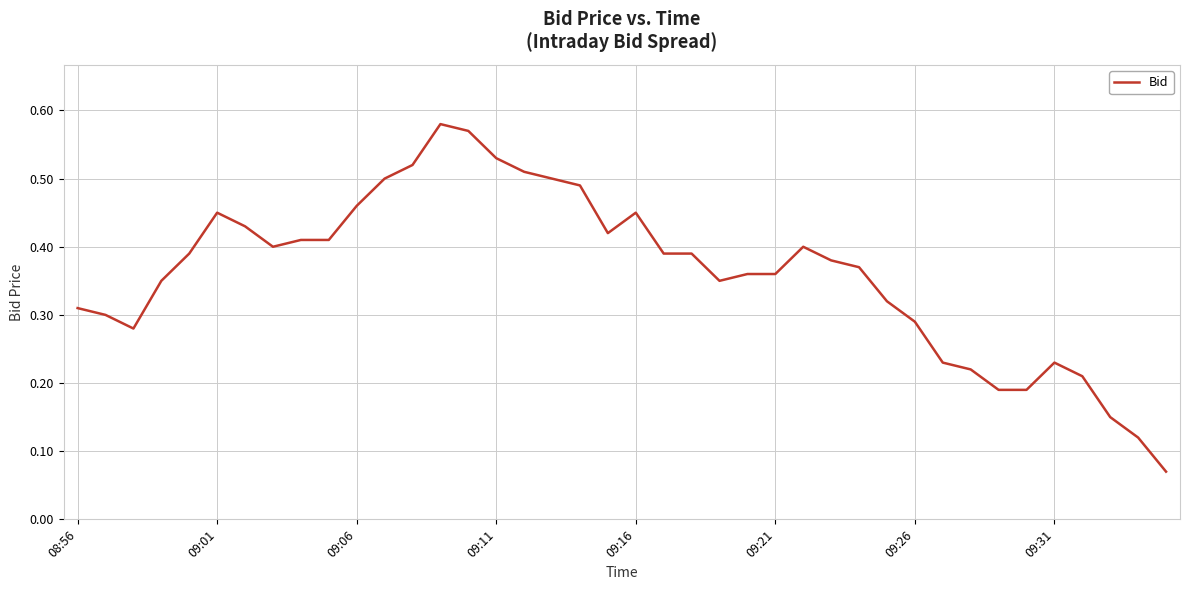

Count the number of categories in the chart.

40